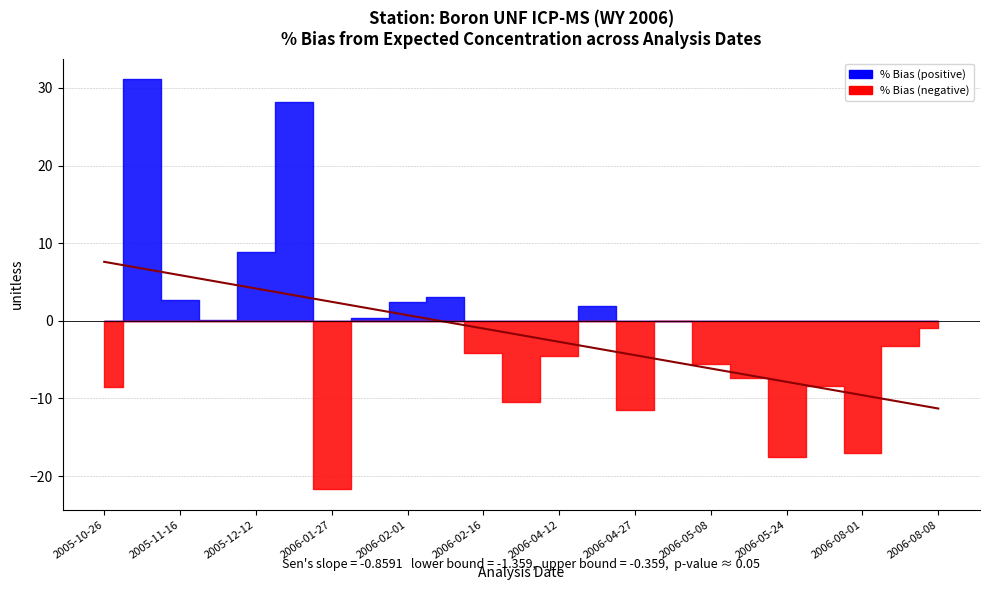

What is the average value?

-1.8